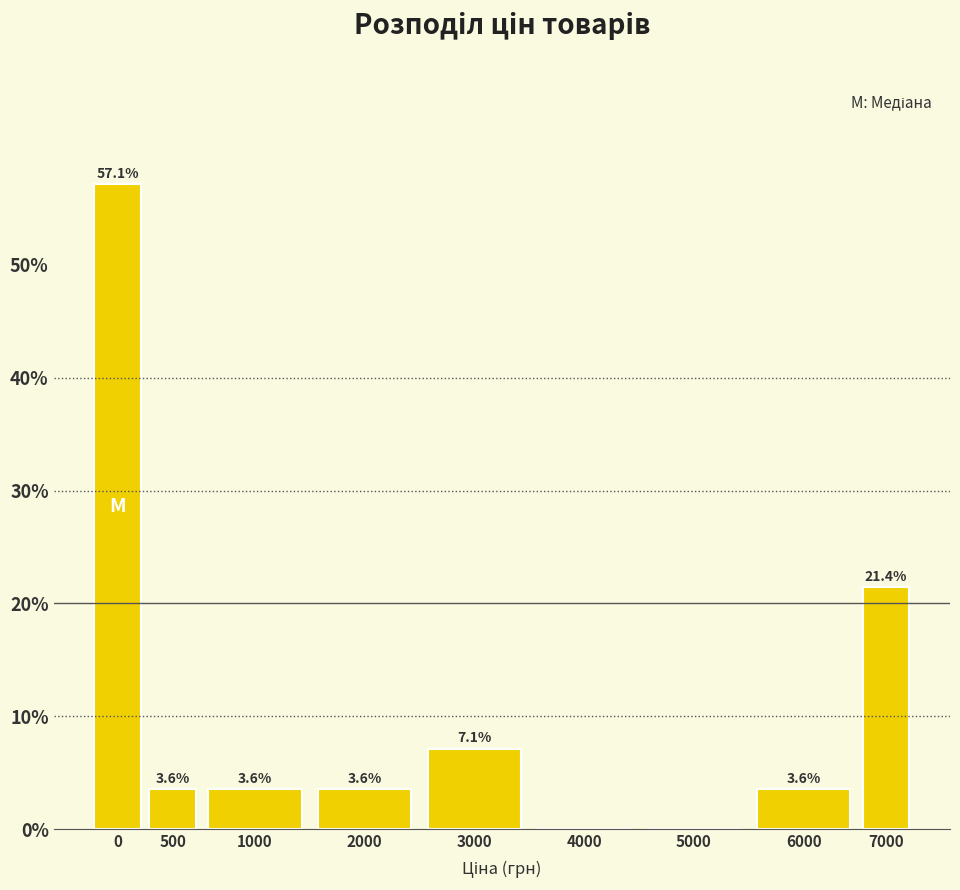

Reading left to right, extract all data points from this chart.

0=57.1	500=3.6	1000=3.6	2000=3.6	3000=7.1	4000=0.0	5000=0.0	6000=3.6	7000=21.4